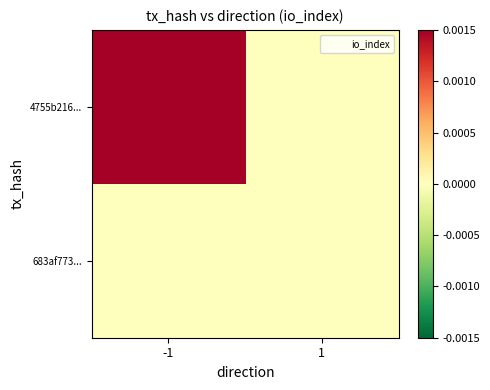

At how many categories does at least one series exceed 0?

1